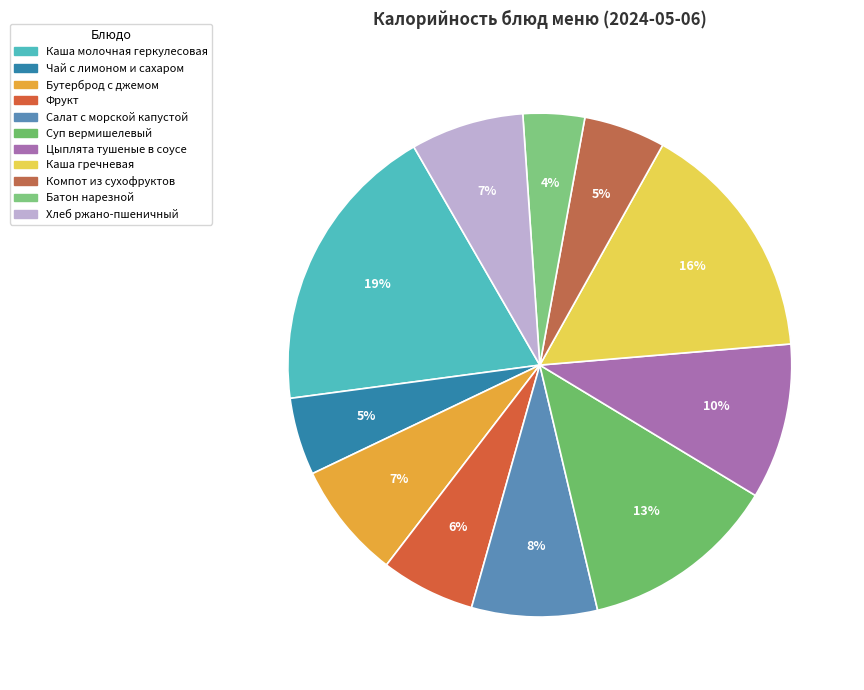

How many segments does this pie chart have?

11